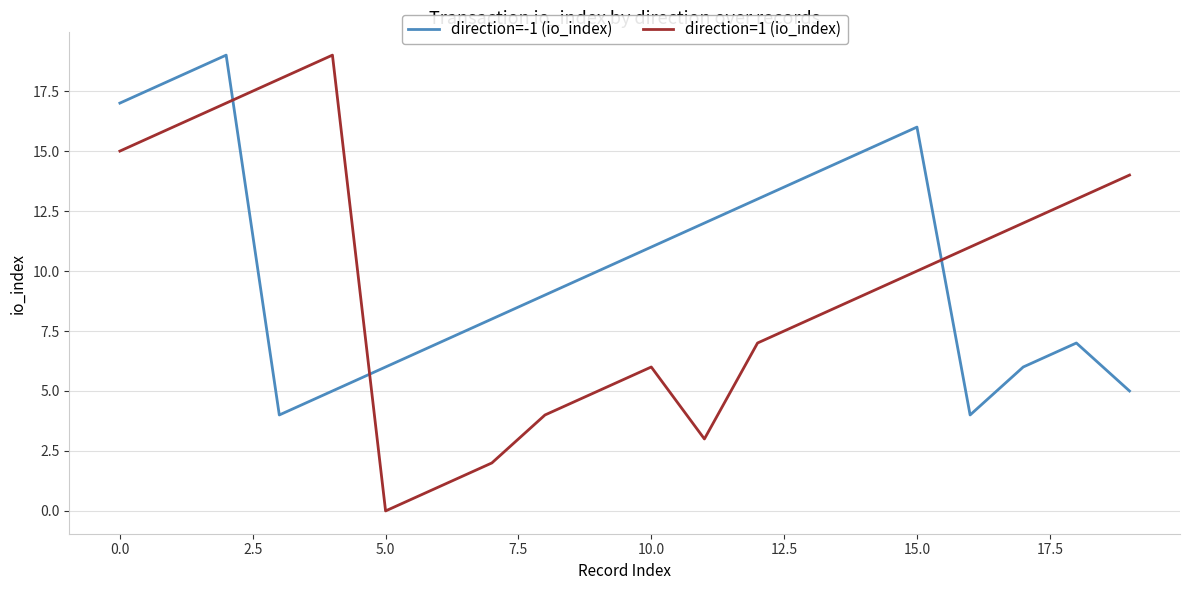

How many series are shown in this chart?

2